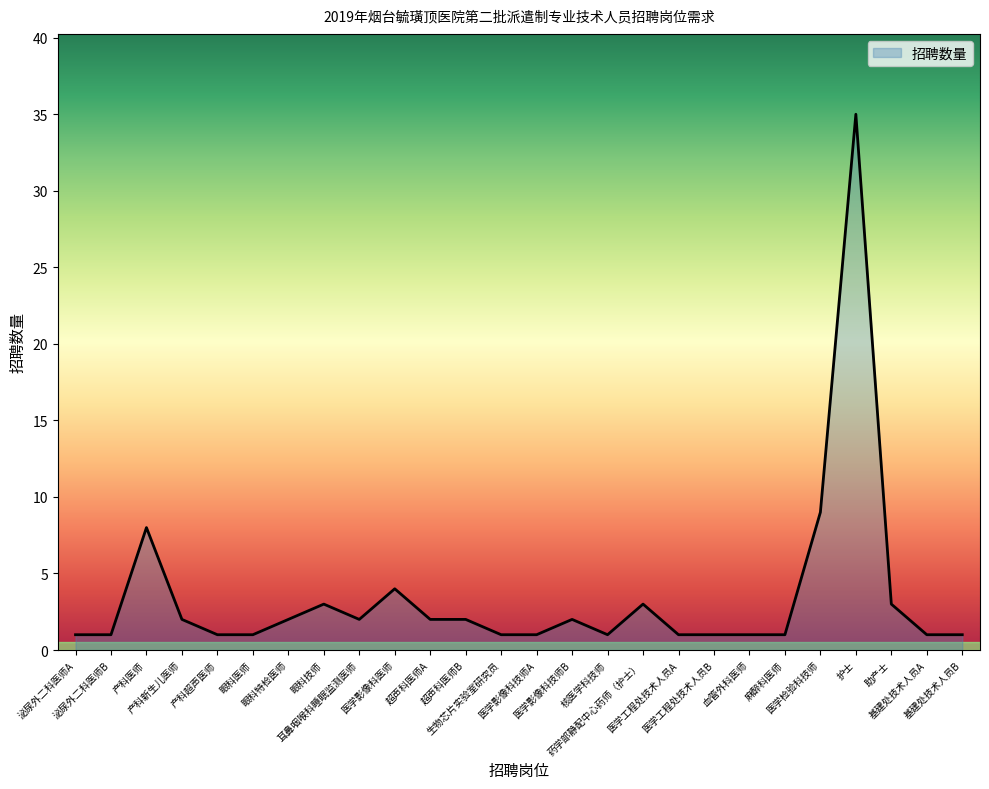

What position from the left is 眼科特检医师?

7